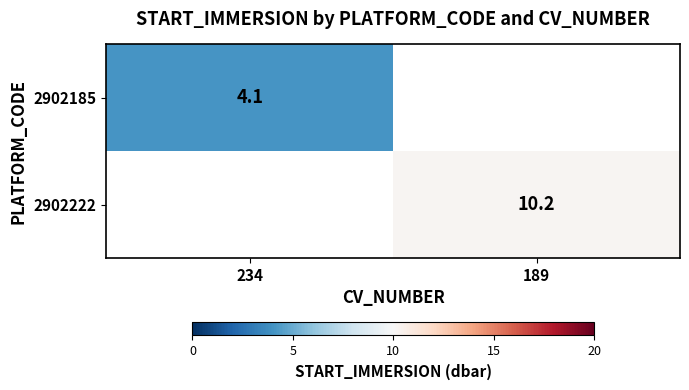

The value of 2902185 at 234 is 4.1. True or false?

True